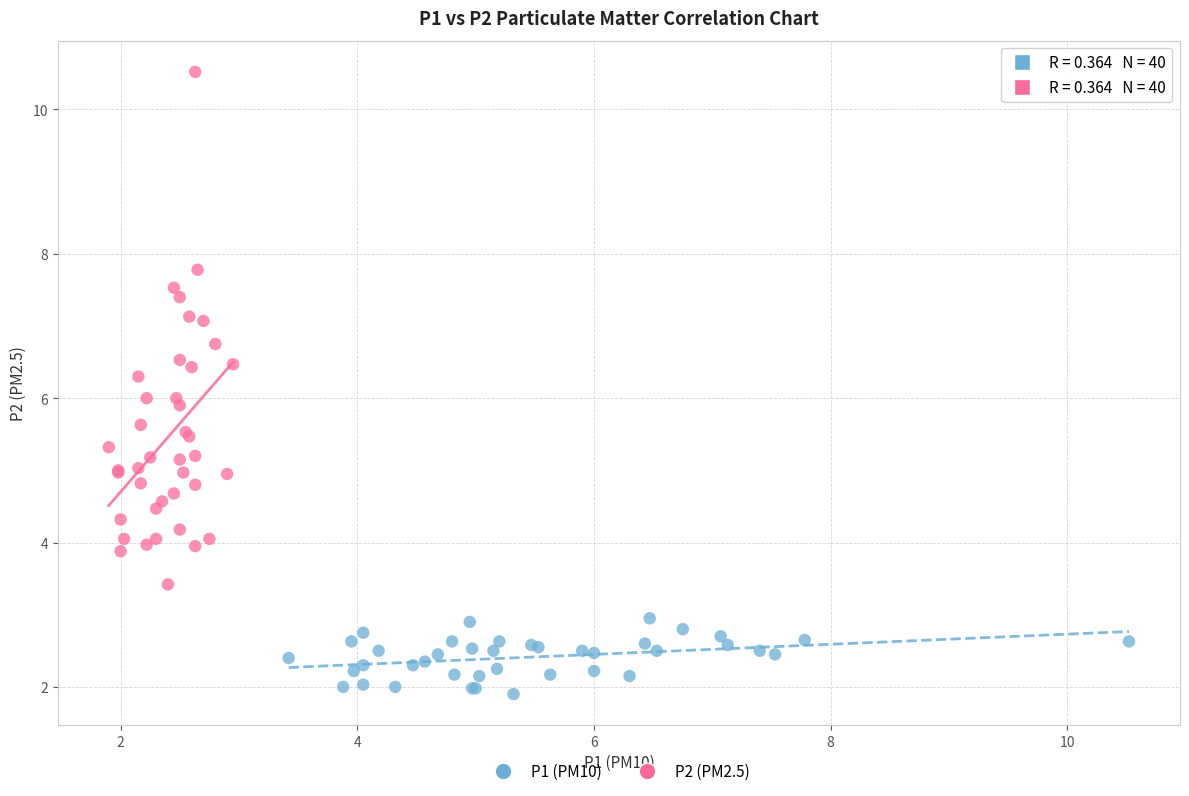

Which series reaches the minimum Y coordinate?

P1 (PM10)